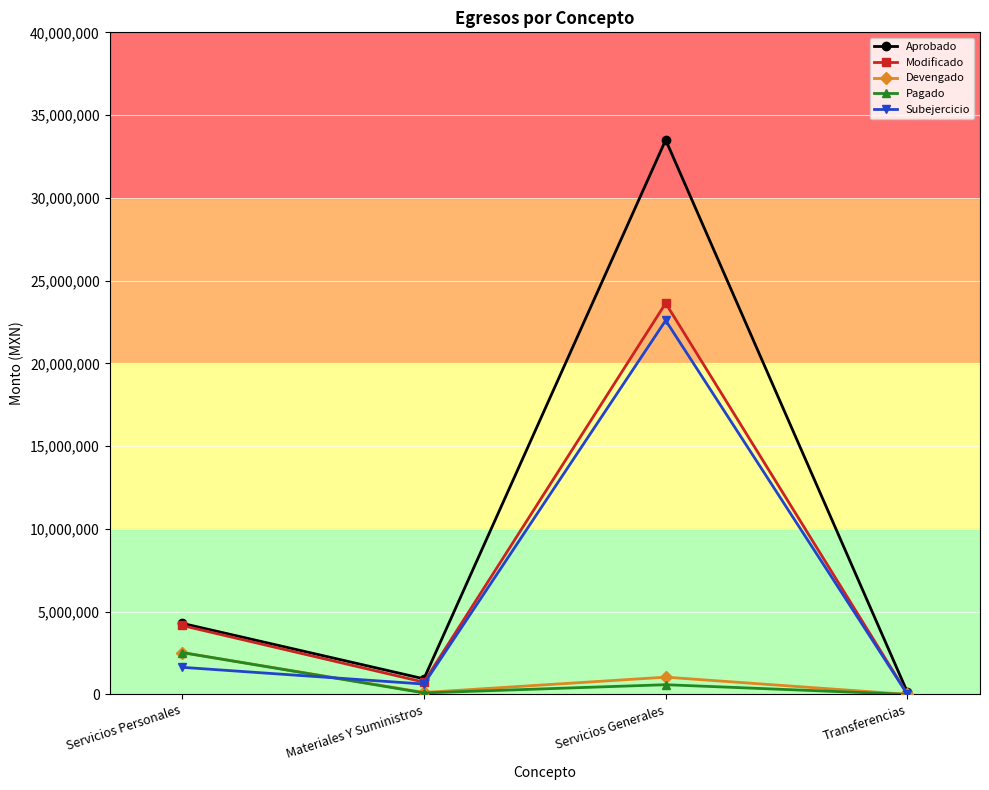

Which series has the largest total across all categories?

Aprobado